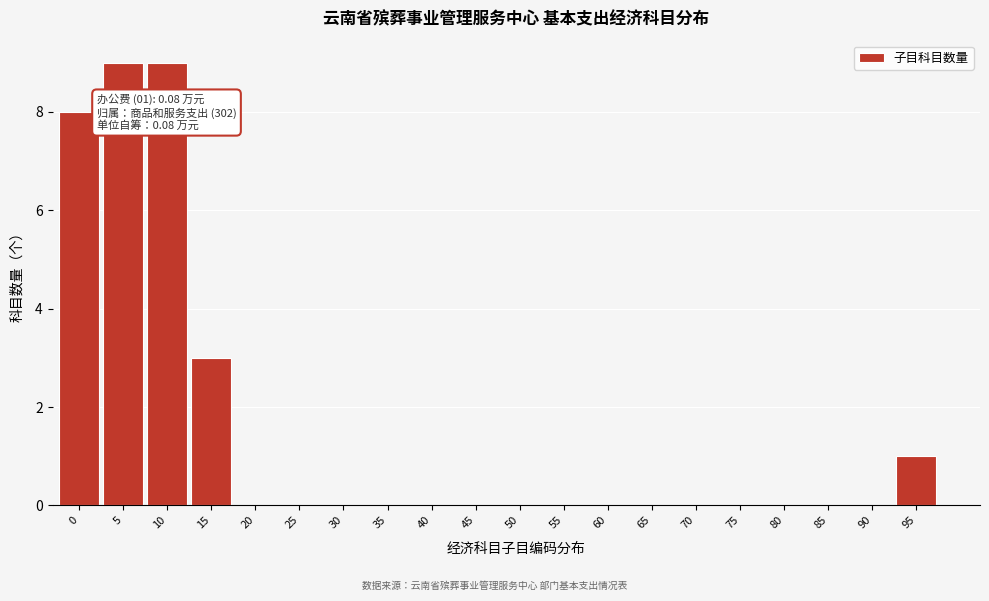

Reading right to left, what are all the values shown in this chart?

95=1	90=0	85=0	80=0	75=0	70=0	65=0	60=0	55=0	50=0	45=0	40=0	35=0	30=0	25=0	20=0	15=3	10=9	5=9	0=8